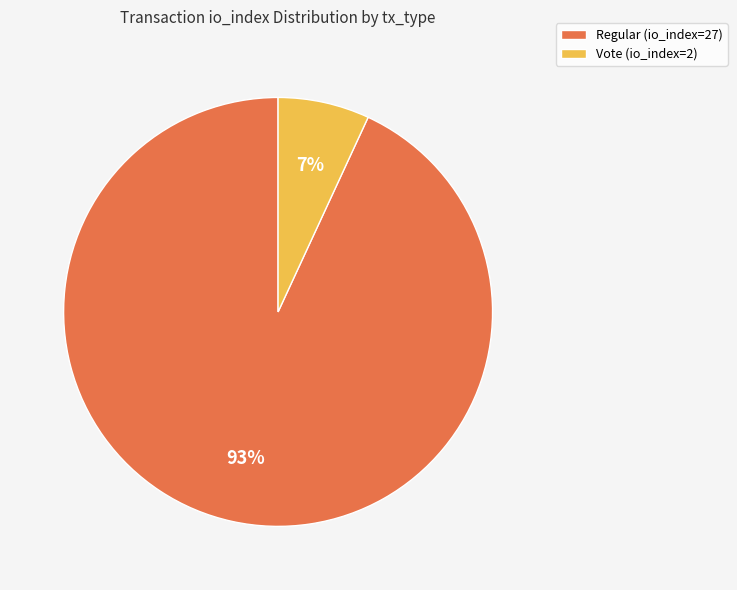

The Regular (io_index=27) slice represents 93% of the pie. True or false?

True